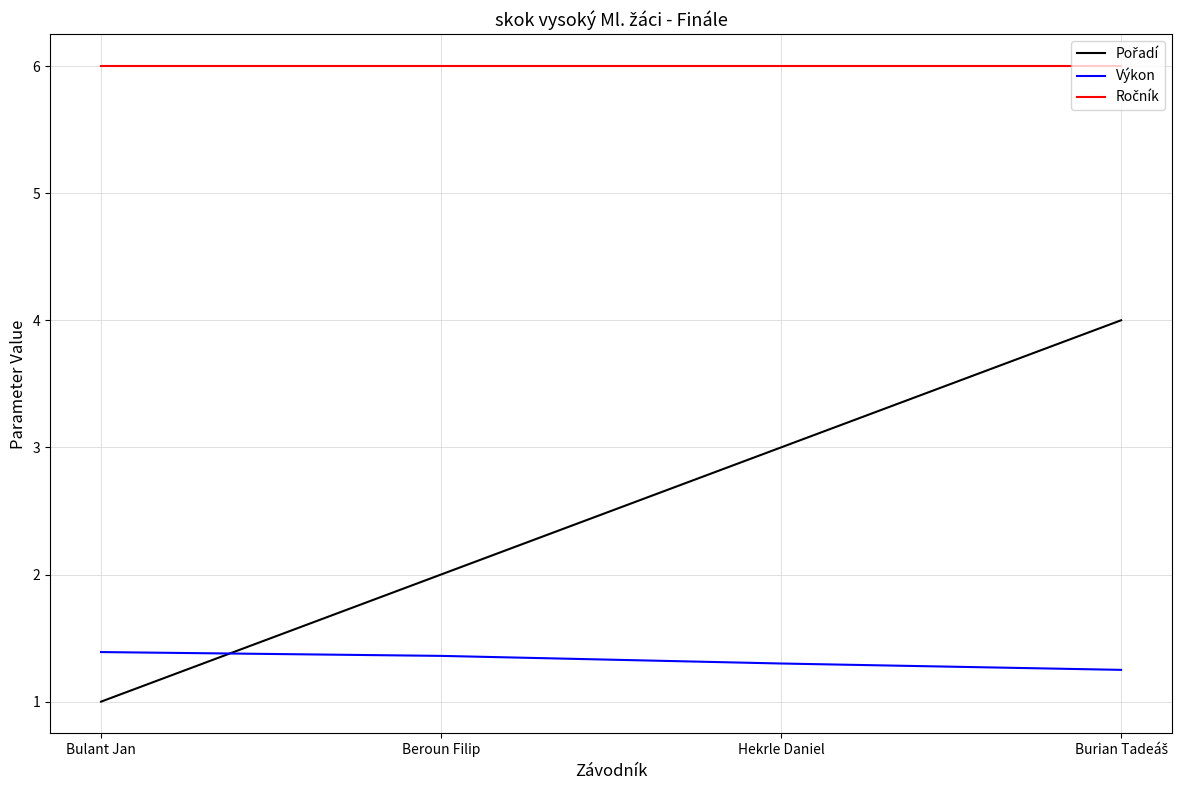

At how many categories does at least one series exceed 2?

4